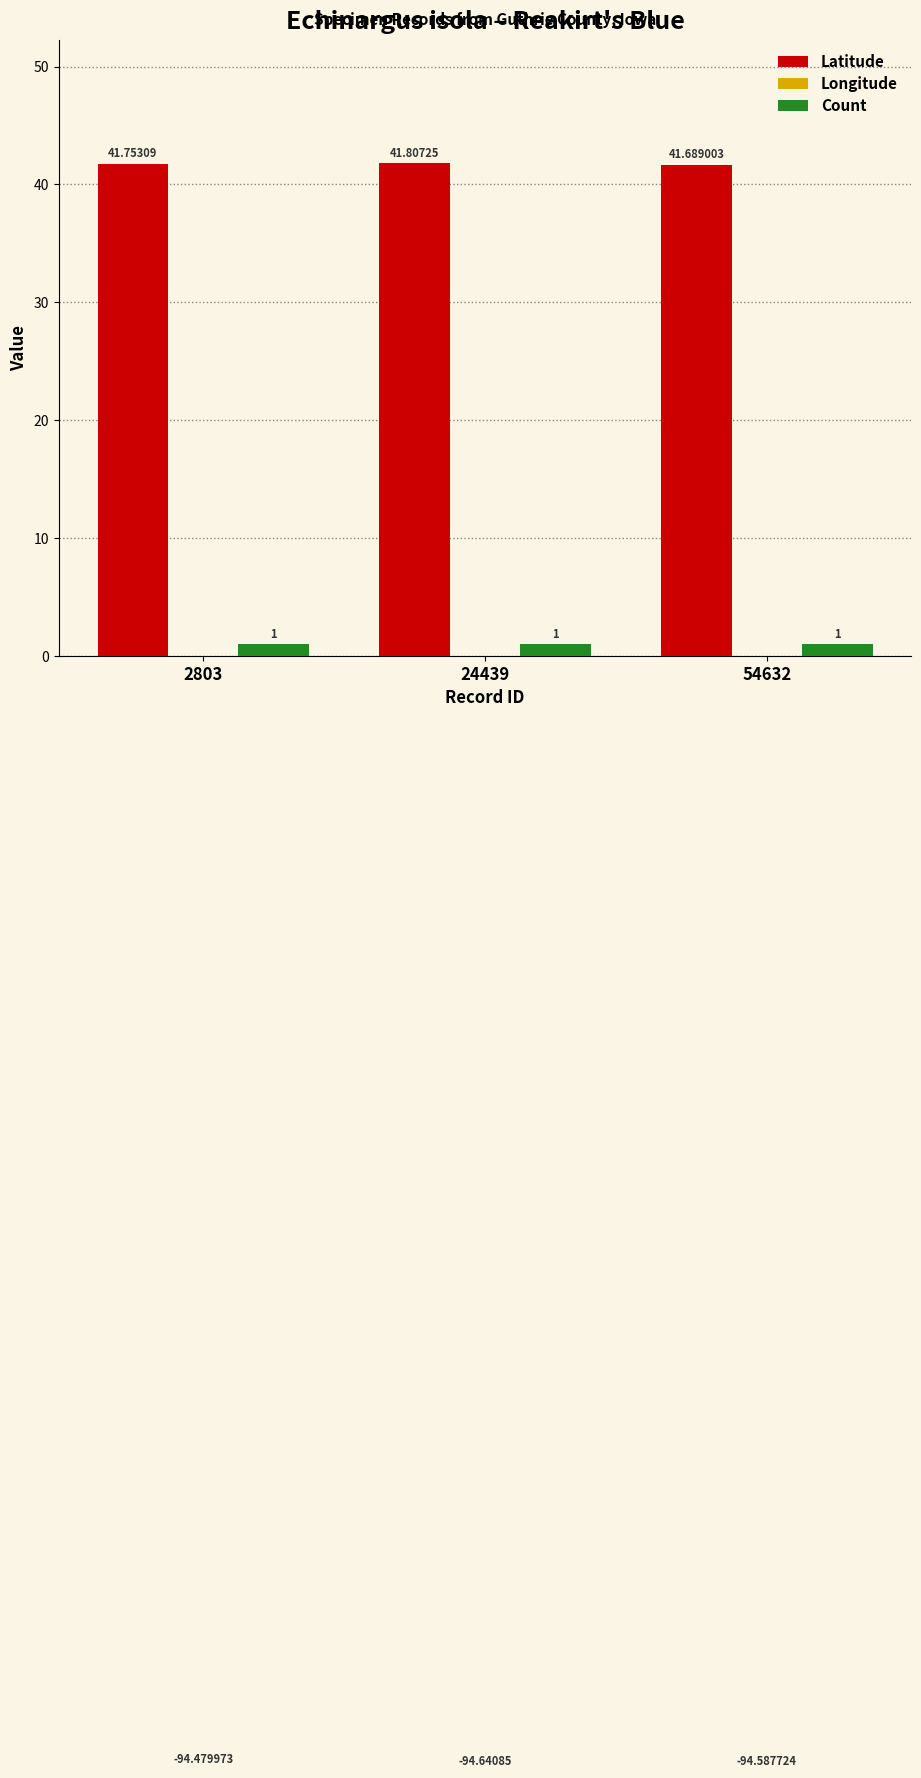

What is the maximum value for Count?

1.0